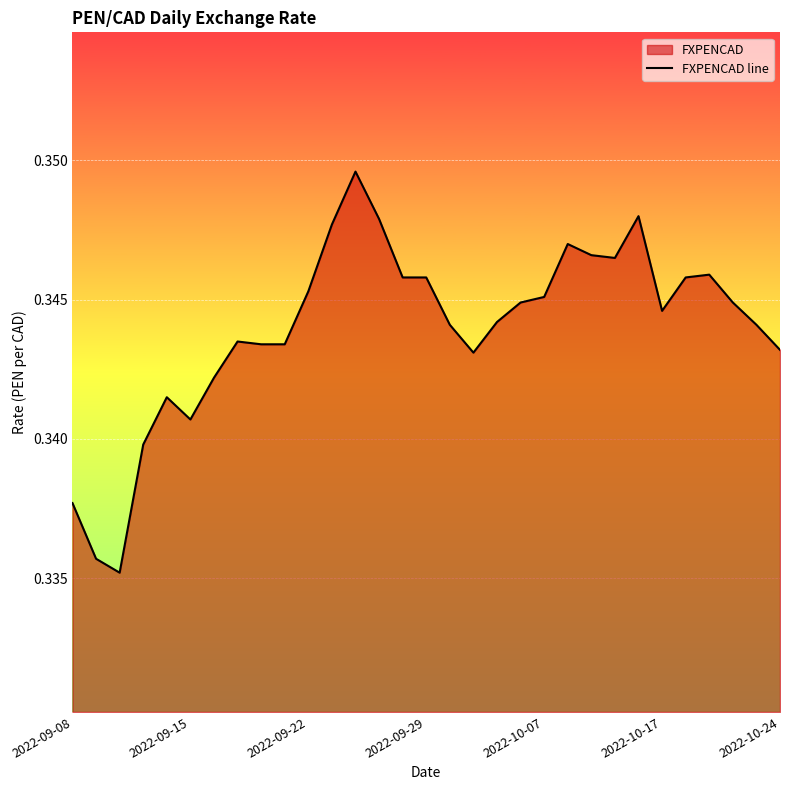

Does the chart display data point markers on the line(s)?

No